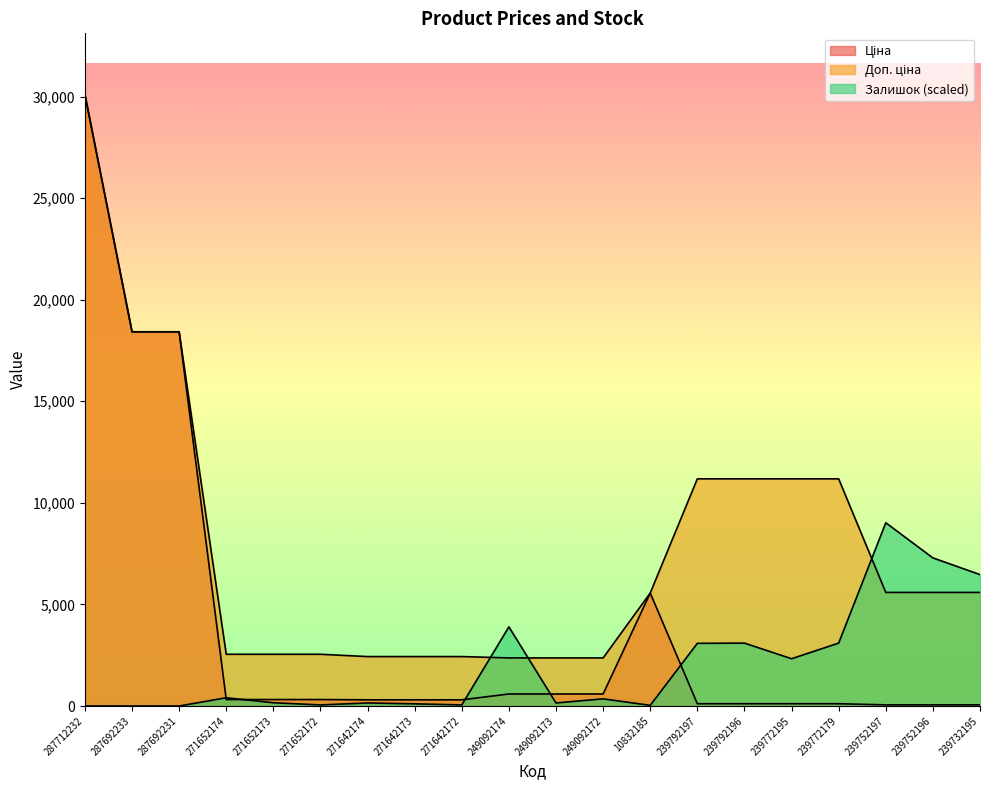

After their last crossing, which series has the higher values: Залишок or Ціна?

Залишок